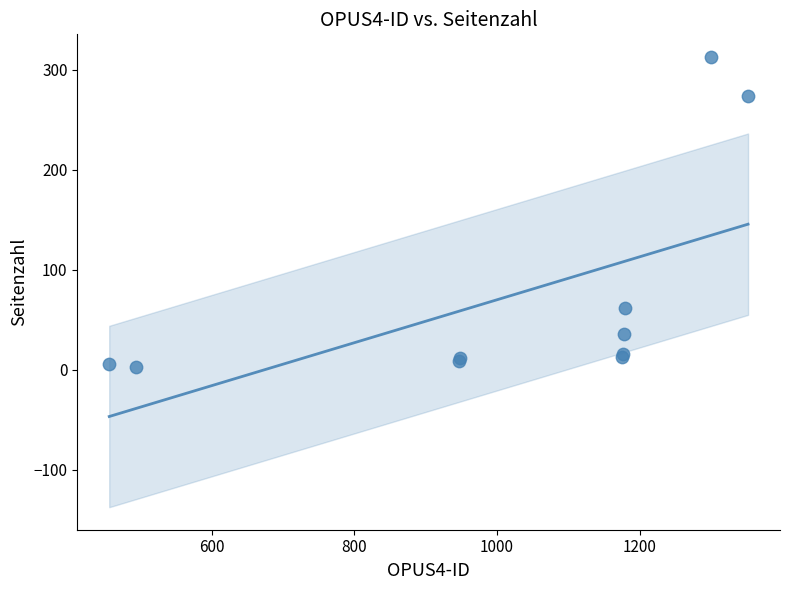

What Y value in the scatter plot is closest to 158?

62